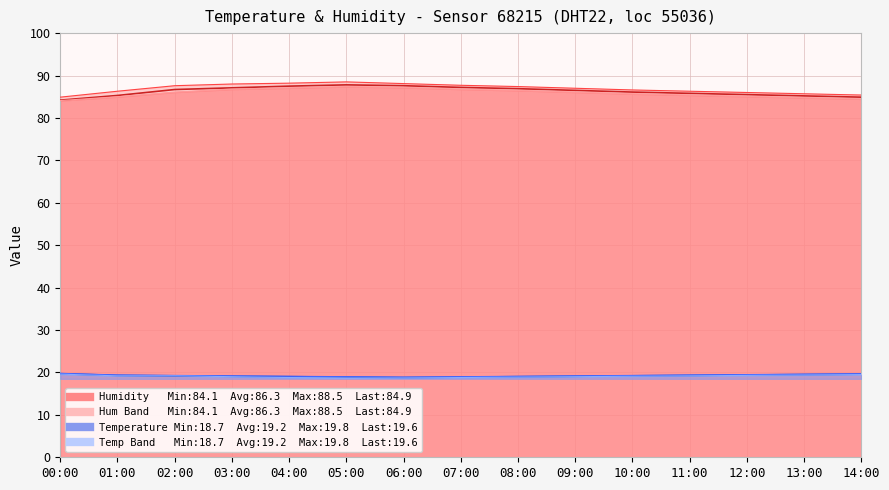

What is the value of the humidity_max point at the 15th from the left?

85.4